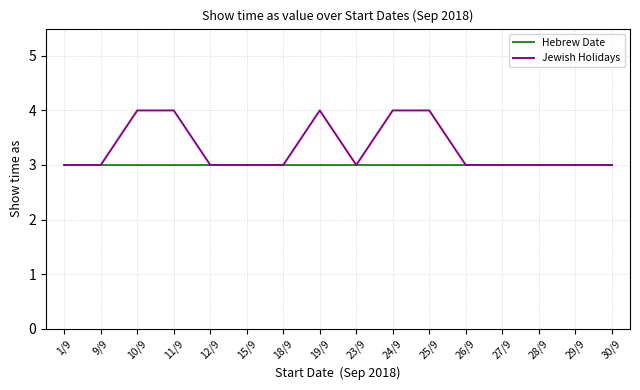

Rank the series by their average value, from lowest to highest.

Hebrew Date, Jewish Holidays